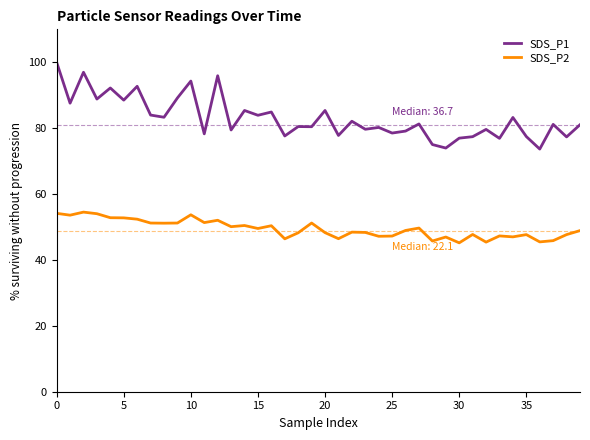

True or false: SDS_P1 and SDS_P2 intersect in this chart.

False